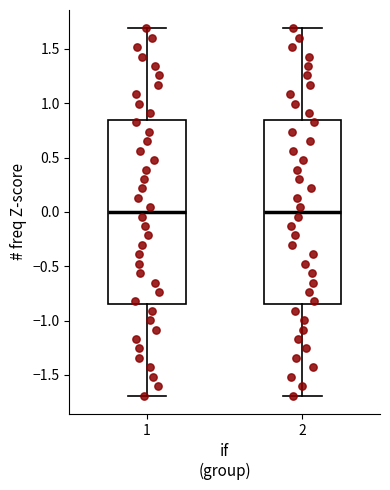

Reading left to right, transcribe this box plot: for each box, give where its median line is, the range the box spans, and where its two whiskers end, as read against the y-axis. The values are not printed on the chart, so give them approximately, as read against the axis.

1: median 0.00, box -0.85 to 0.85, whiskers -1.70 to 1.70
2: median 0.00, box -0.85 to 0.85, whiskers -1.70 to 1.70